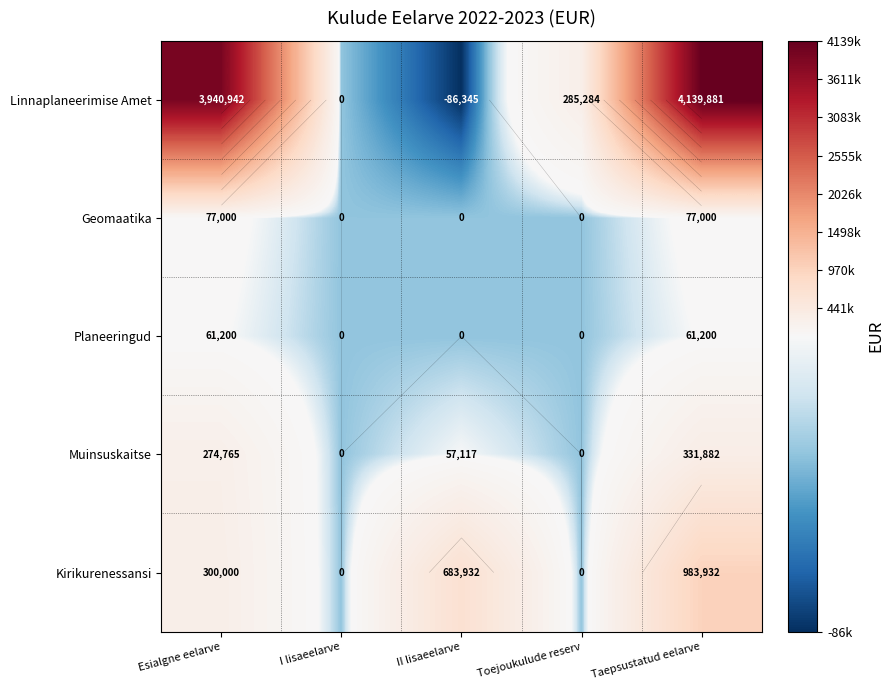

What is the difference between the highest and lowest values at Esialgne eelarve?

3879742